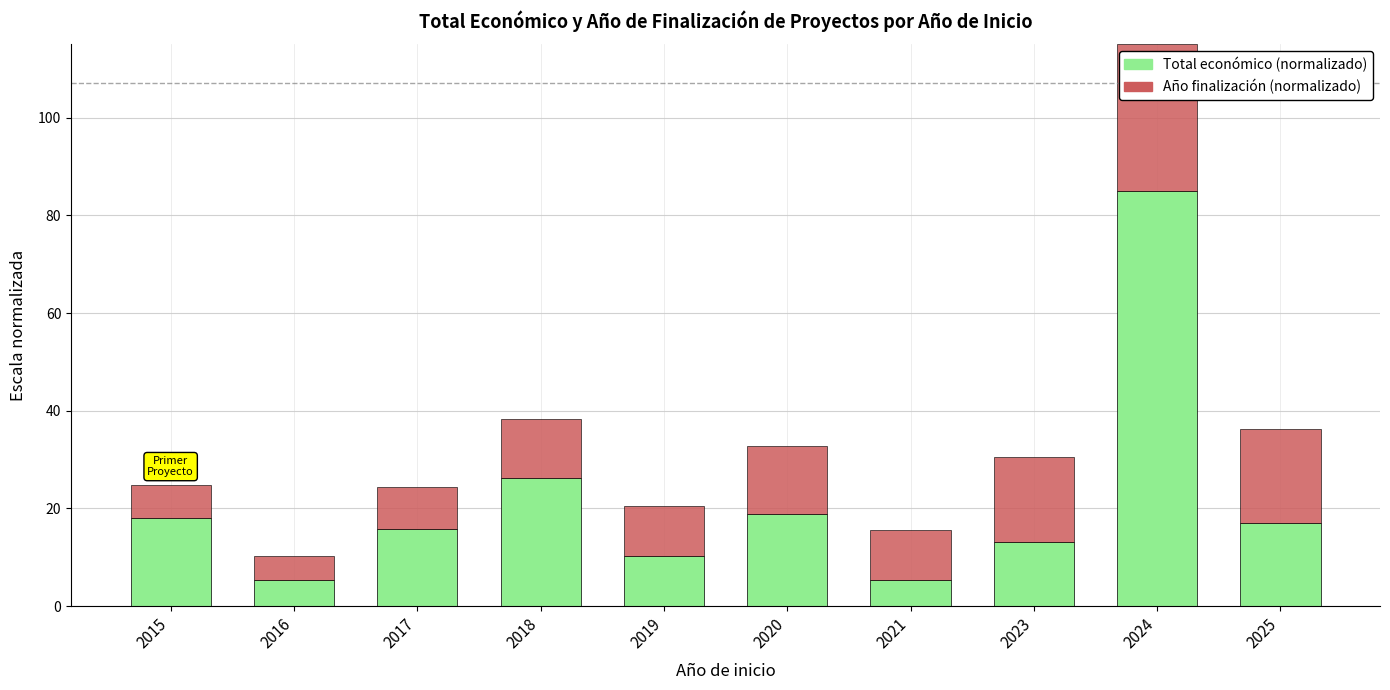

The Total económico (normalizado) series shows 18.1 at 2019. True or false?

False